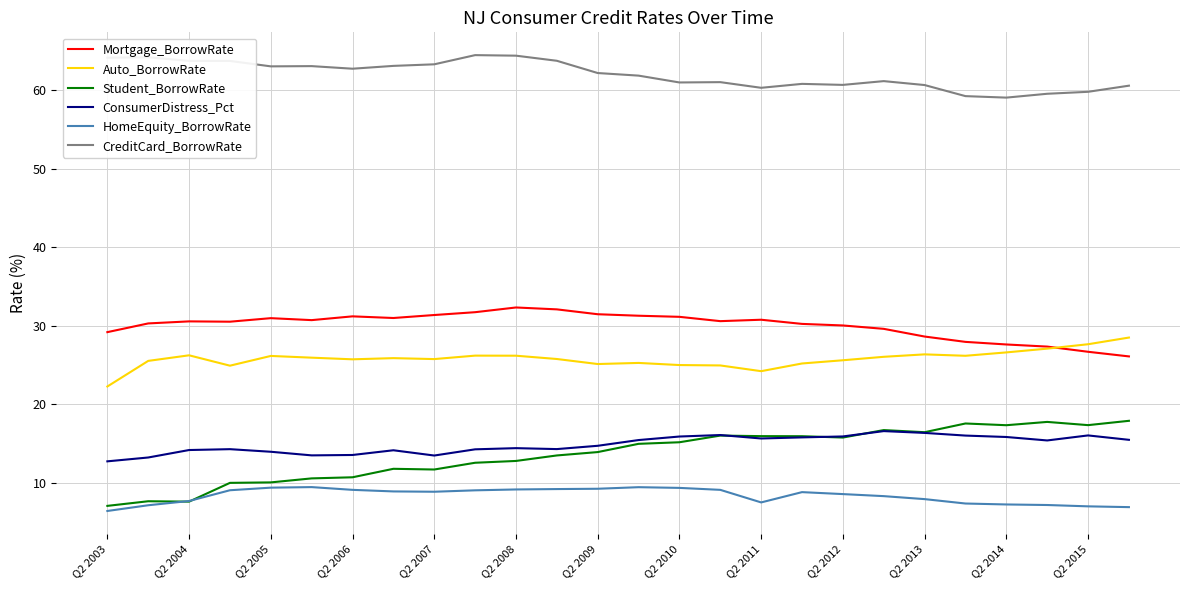

Which series has the largest total across all categories?

CreditCard_BorrowRate